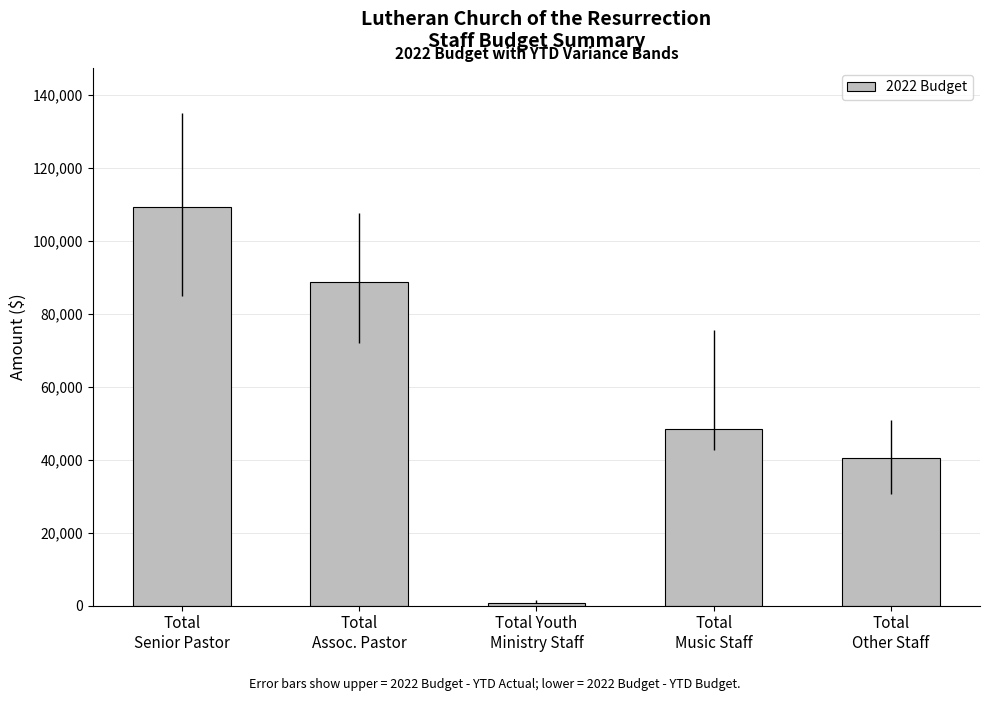

What is the label of the 4th bar from the right?

Total
Assoc. Pastor